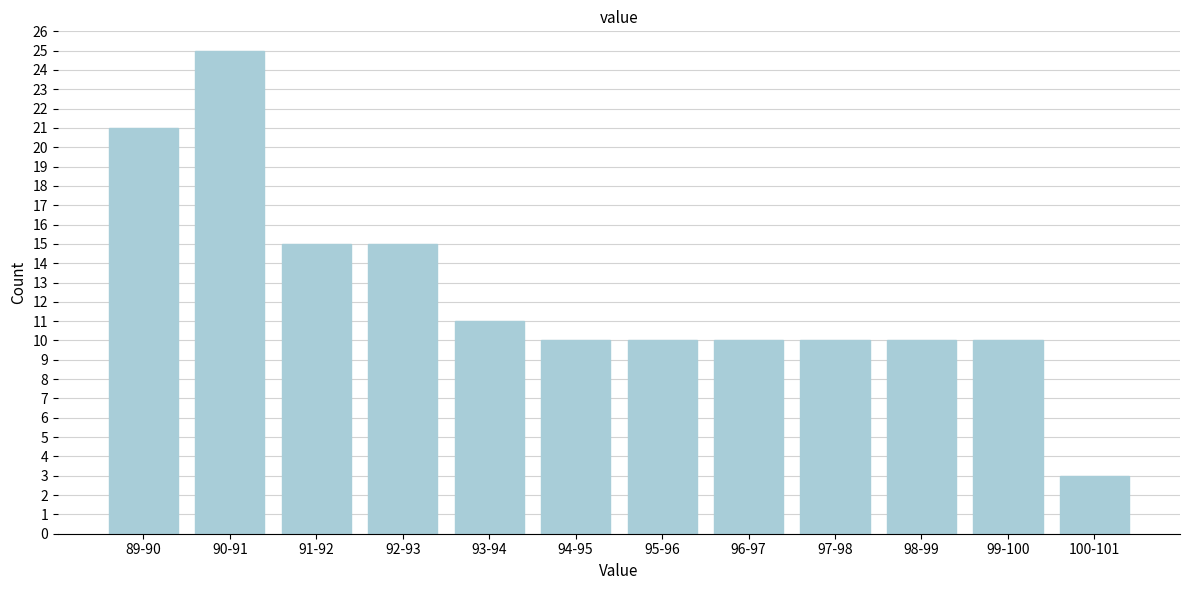

Reading left to right, what are all the values shown in this chart?

89-90=21	90-91=25	91-92=15	92-93=15	93-94=11	94-95=10	95-96=10	96-97=10	97-98=10	98-99=10	99-100=10	100-101=3